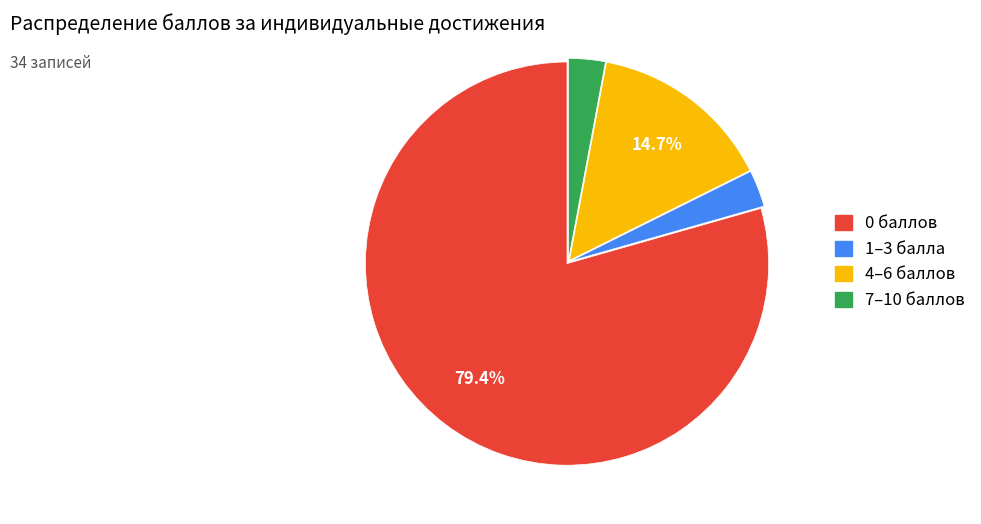

To the nearest percent, what is the average slice percentage?

25%